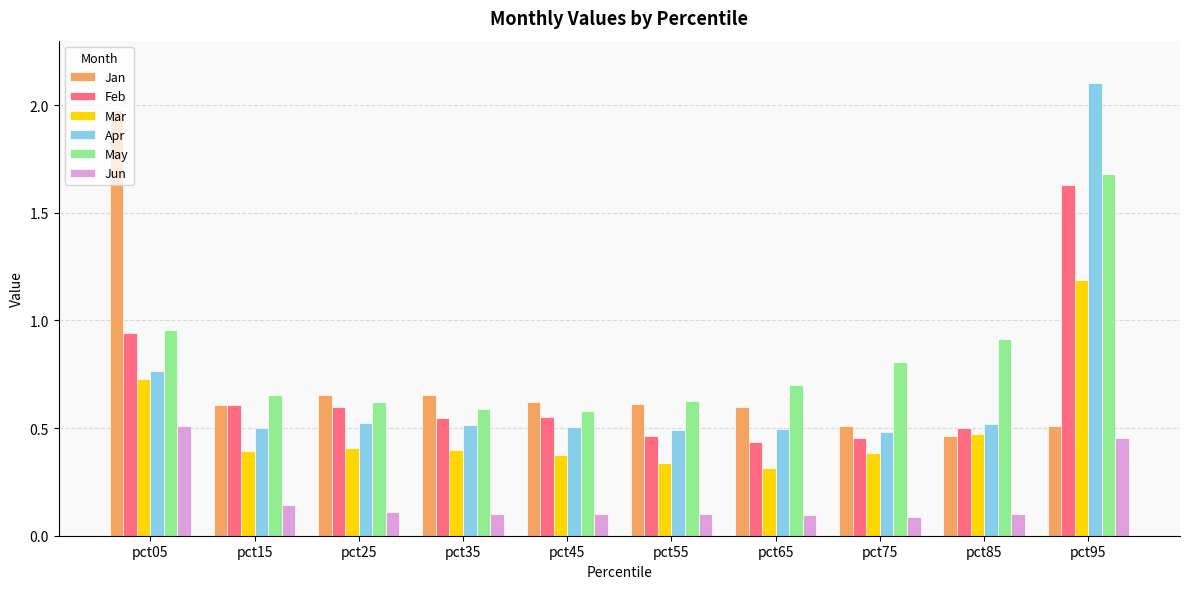

What is the spread (max minus min) of values at pct05?

1.5